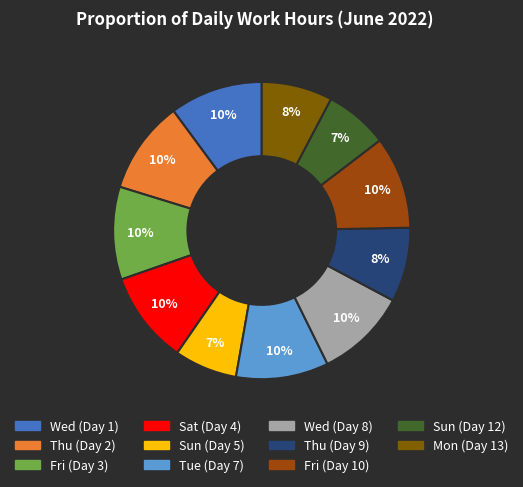

What is the ratio of the value at Mon (Day 13) to the value at Wed (Day 1)?

0.8